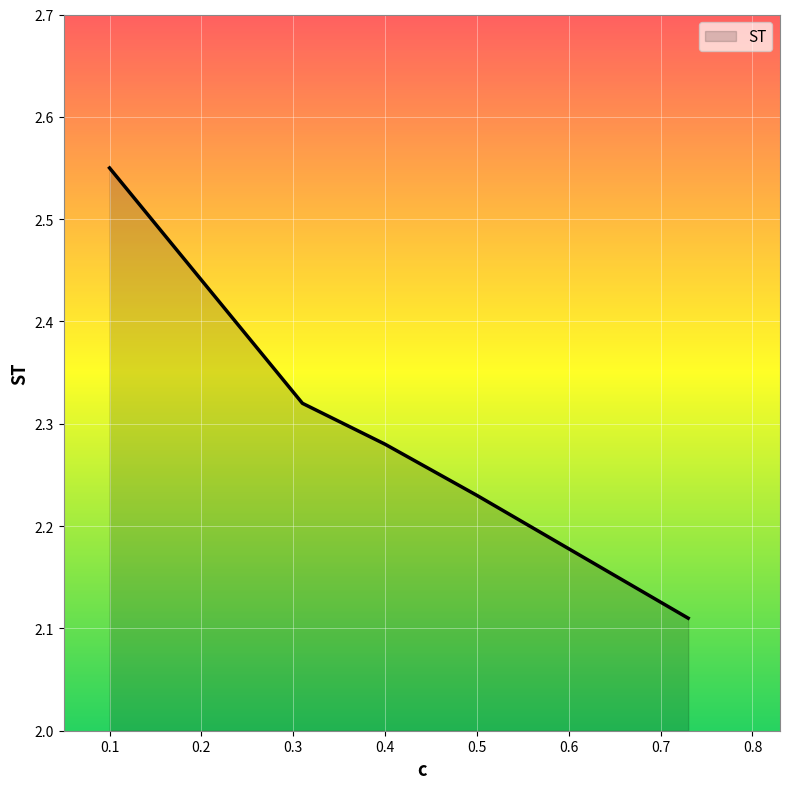

How many values are between 2 and 3?

5